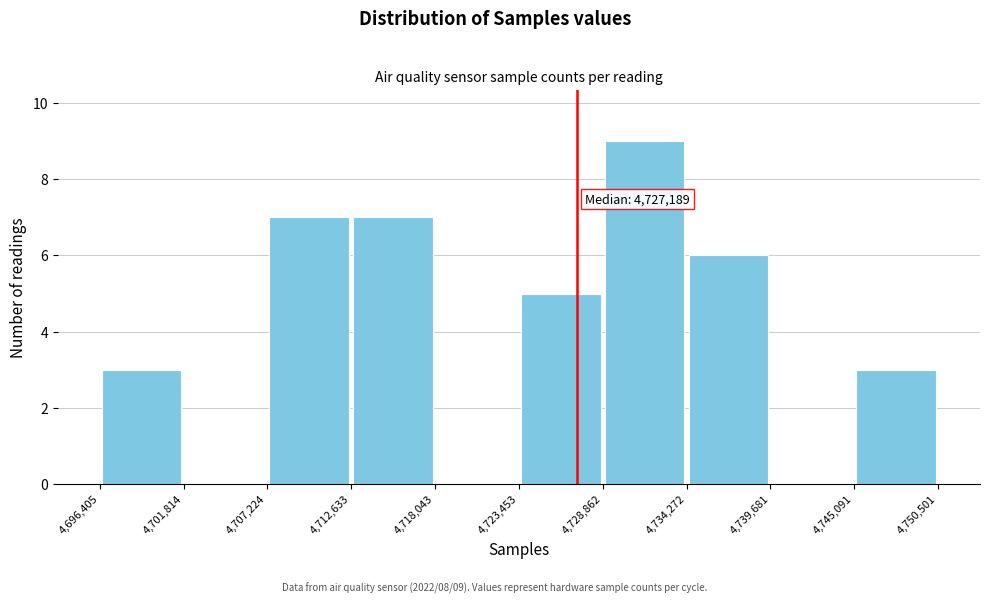

Which range on the x-axis has the tallest bar?

4,728,862 to 4,734,272